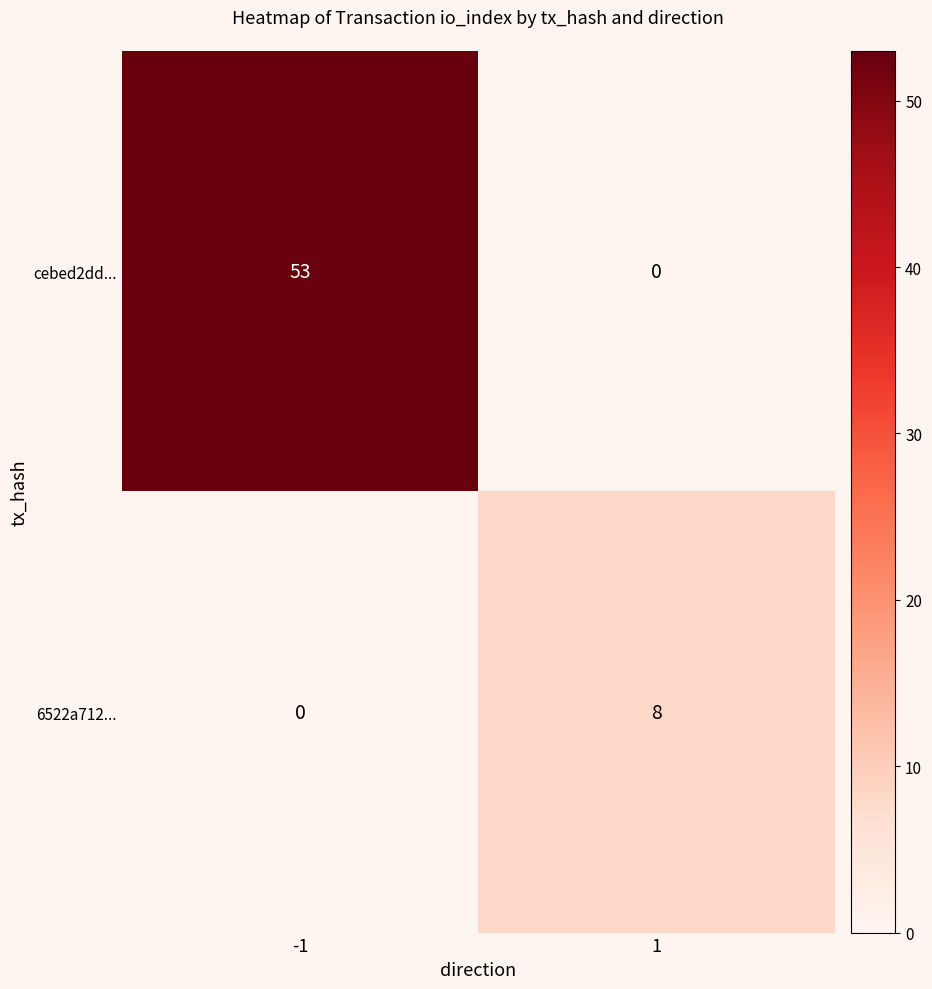

The value of cebed2dd... at 1 is 0. True or false?

True